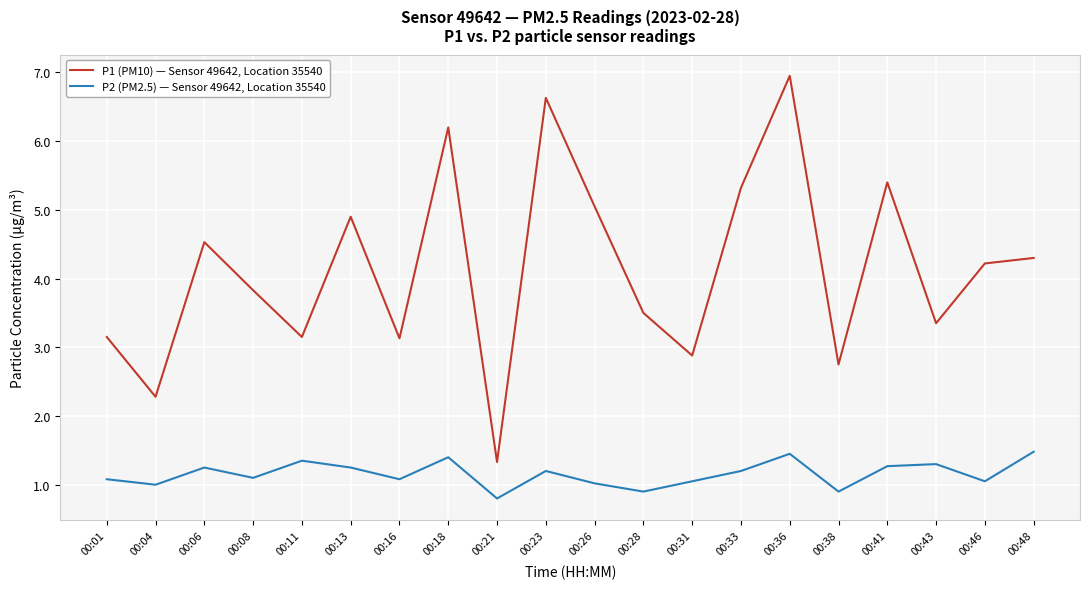

Is the value of P1 (PM10) — Sensor 49642, Location 35540 at 00:18 greater than the value of P2 (PM2.5) — Sensor 49642, Location 35540 at 00:43?

Yes